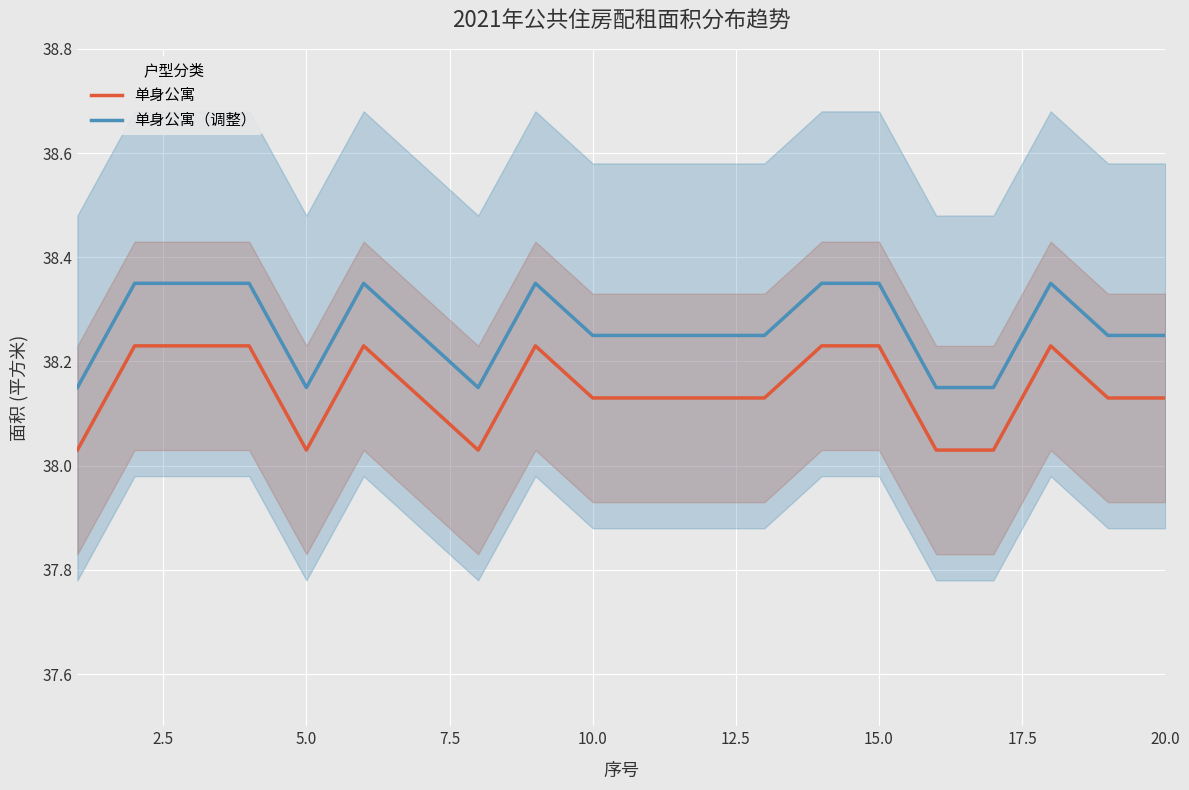

What is the value of the 单身公寓（调整） point at the 20th from the left?

38.2